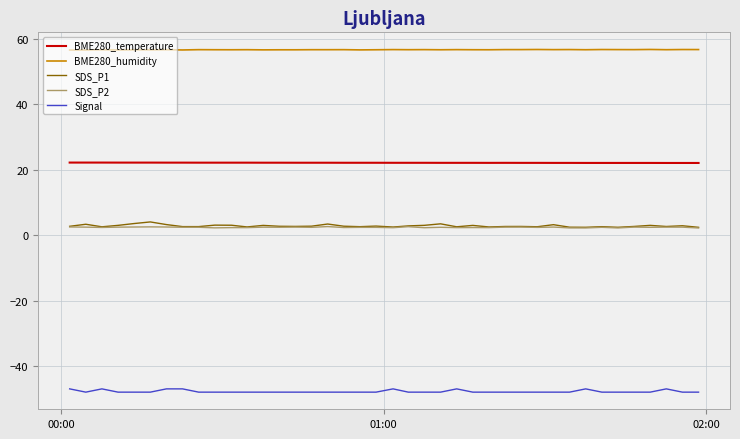

Which series has the largest total across all categories?

BME280_humidity